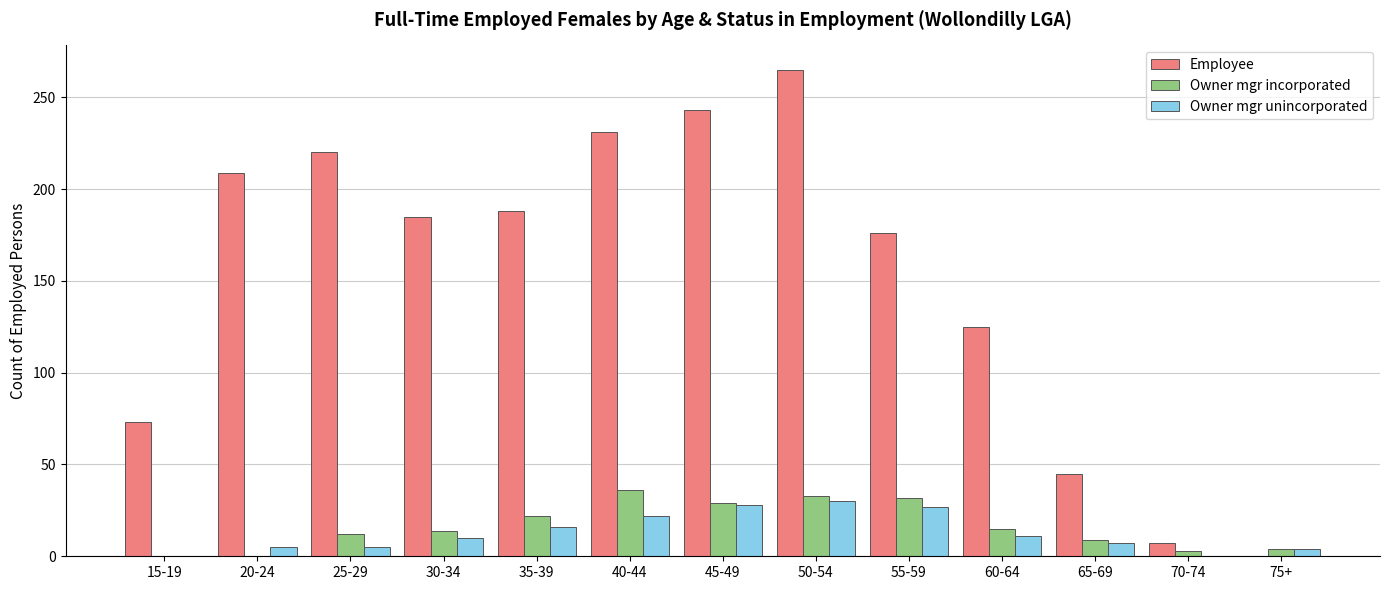

The Owner mgr unincorporated series shows 0 at 15-19. True or false?

True